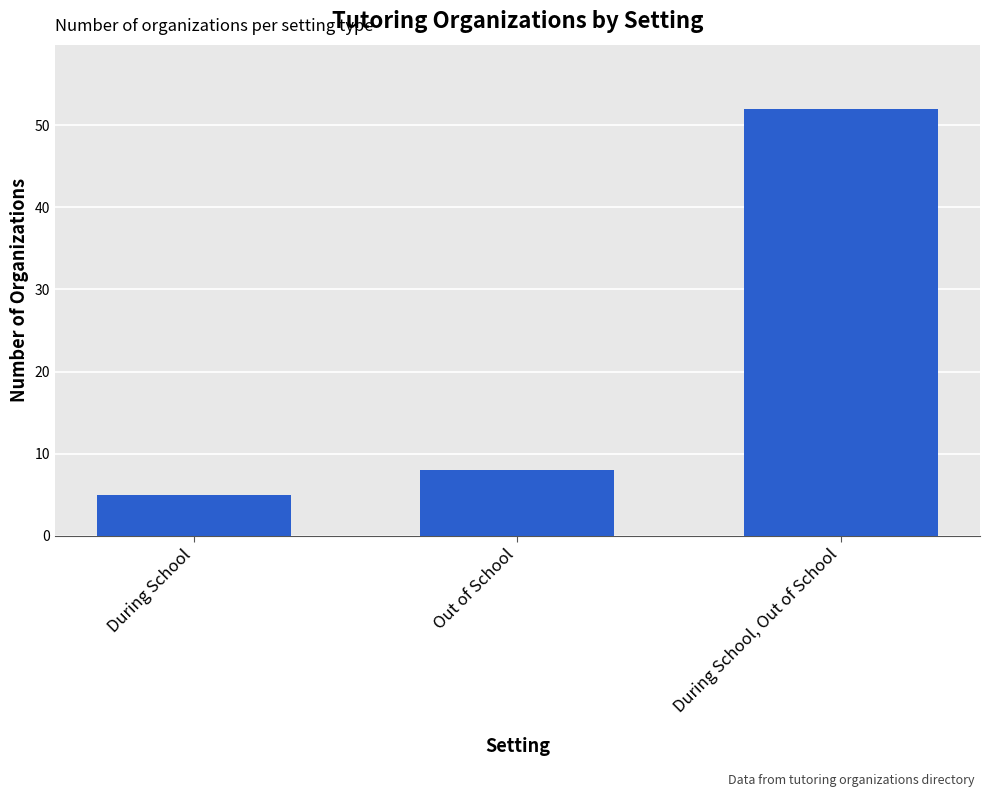

Rank the categories by value from highest to lowest.

During School, Out of School, Out of School, During School